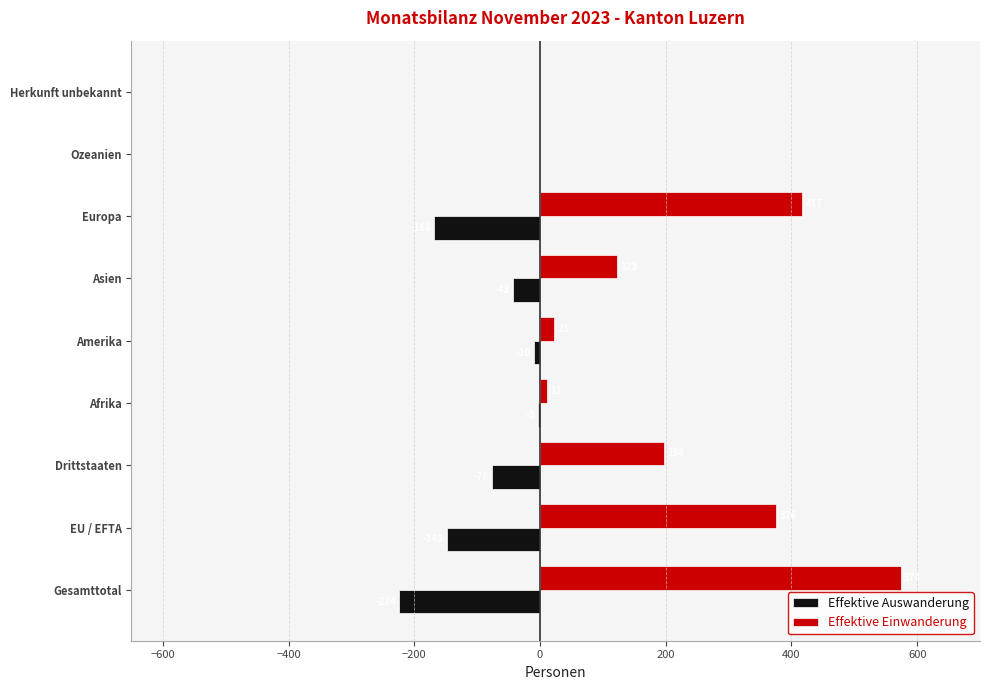

Which series has the largest total across all categories?

Effektive Einwanderung